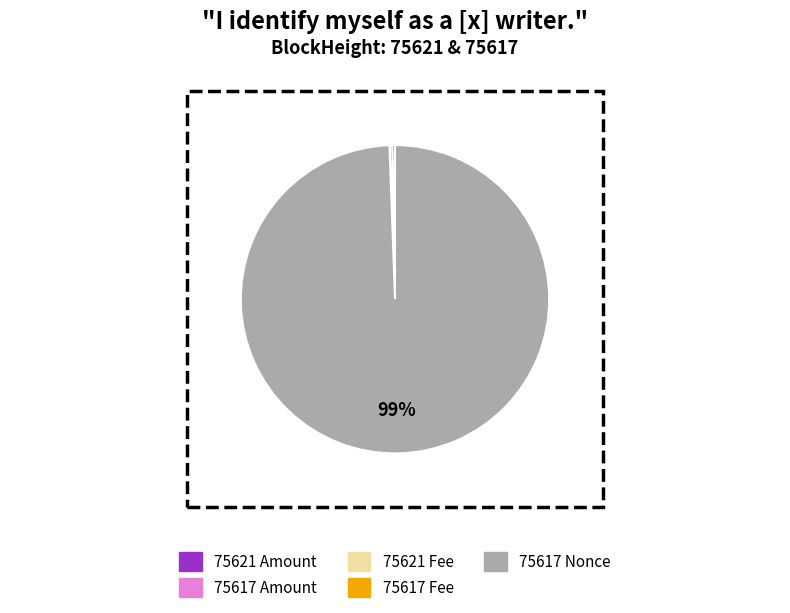

Which slice is the largest?

75617 Nonce